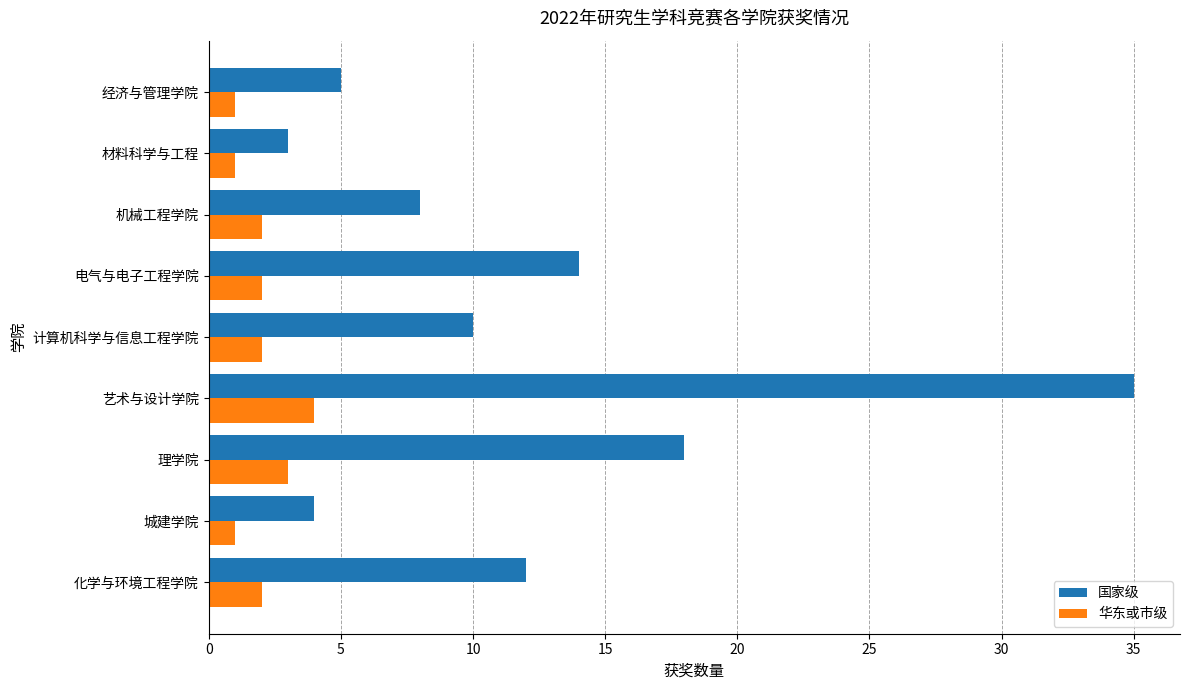

What is the difference between the second highest and second lowest values in the 国家级 series?

14